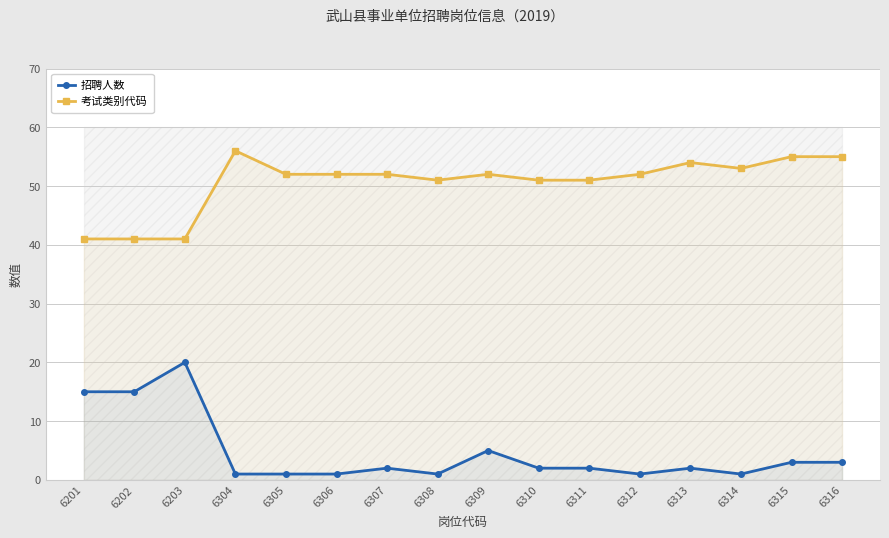

How many lines are shown in the chart?

2